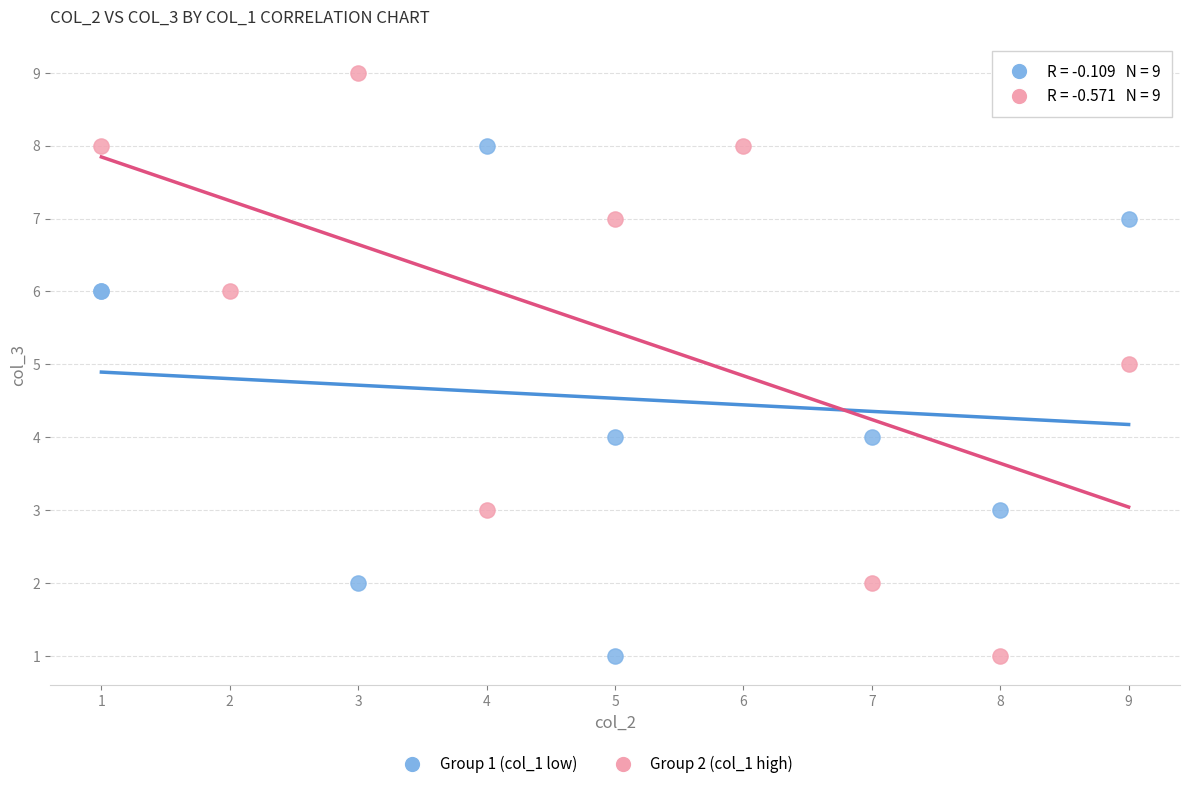

Which series reaches the maximum Y coordinate?

Group 2 (col_1 high)